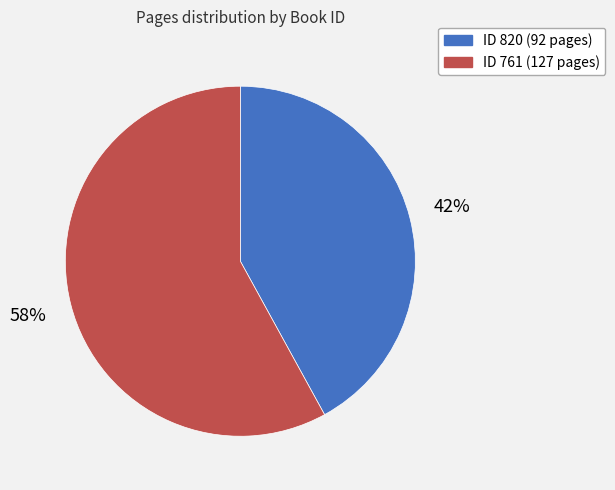

To the nearest percent, what is the difference between the largest and smallest slice percentages?

16%